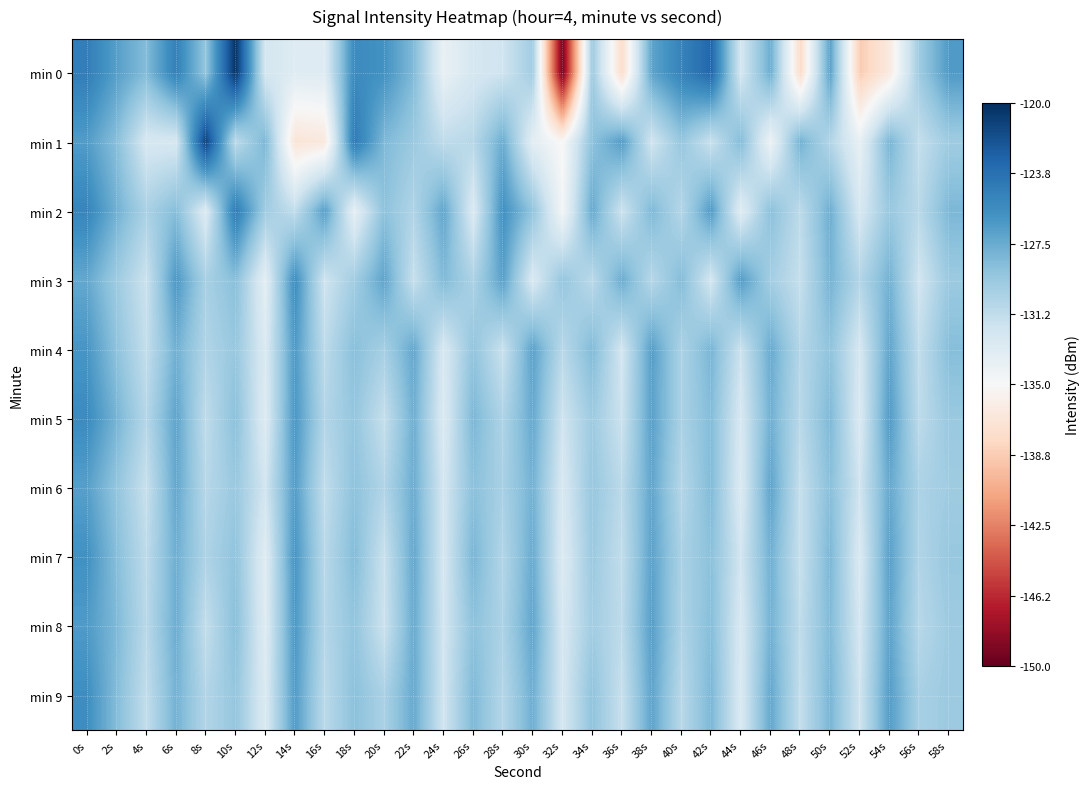

Which label corresponds to the largest value in the chart?

10s